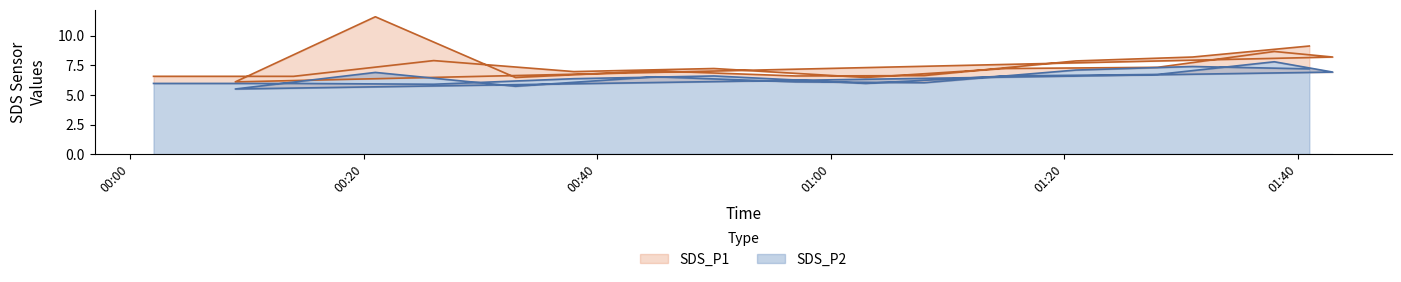

True or false: SDS_P1 and SDS_P2 intersect in this chart.

False